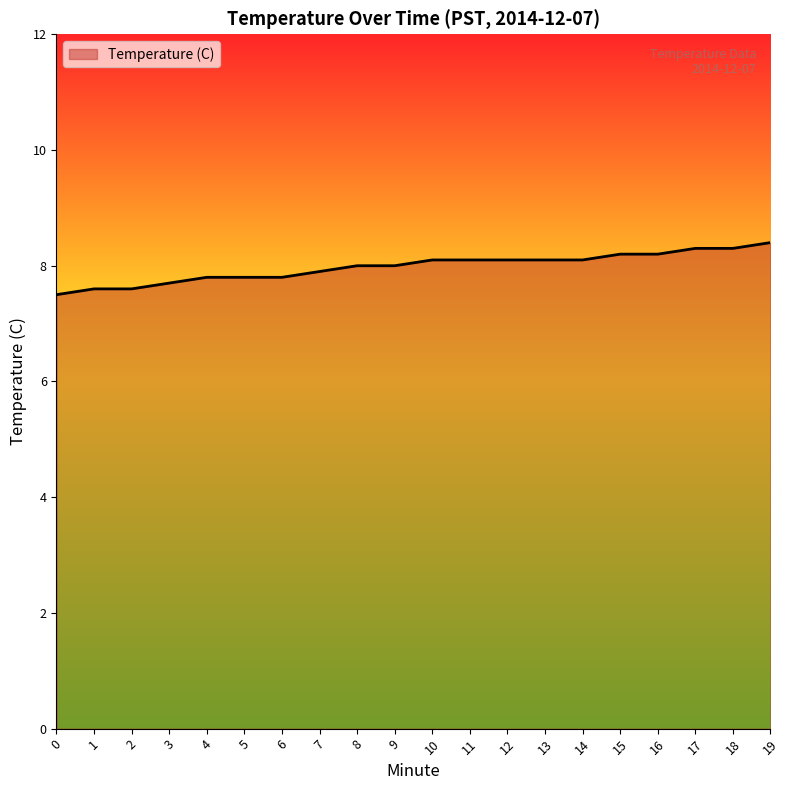

What is the ratio of the value at 0 to the value at 10?

0.9